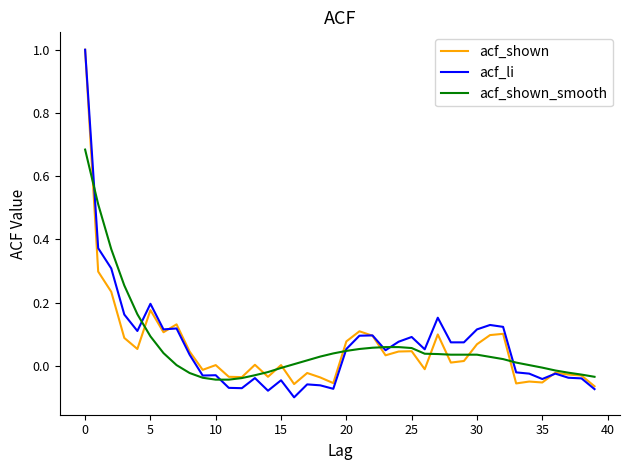

What is the greatest value displayed?

1.0